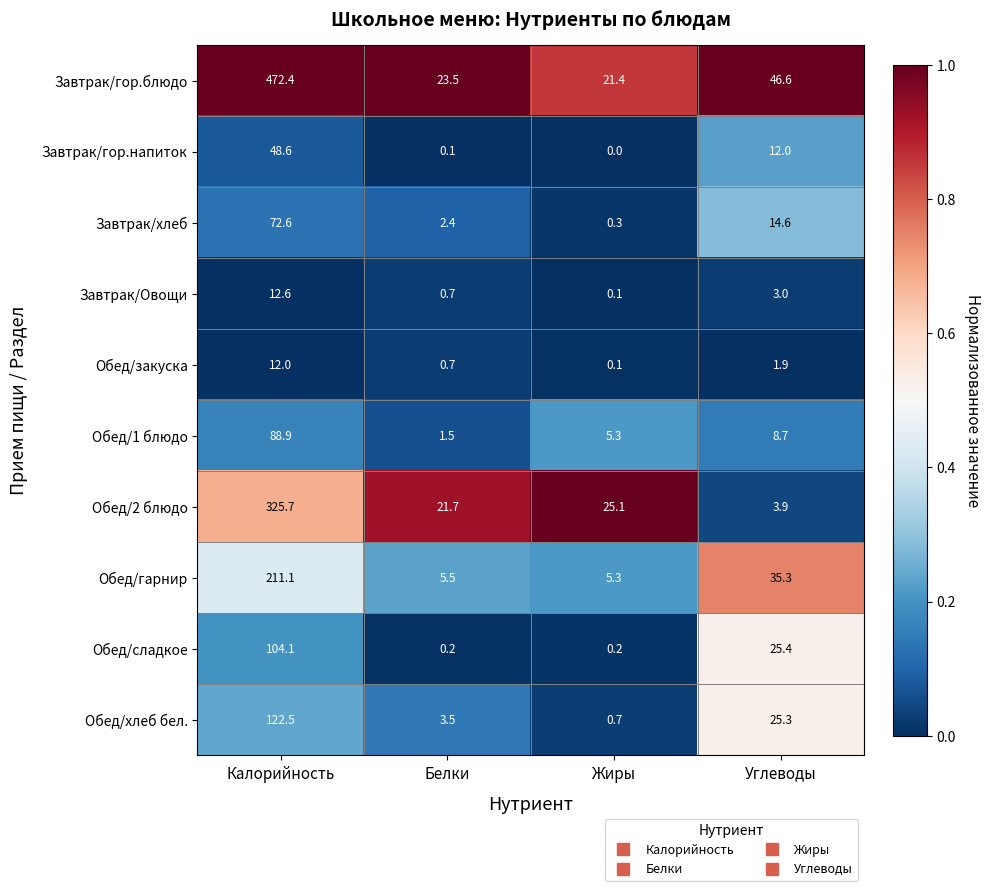

Is it true that Обед/гарнир equals 2.3 at Жиры?

False